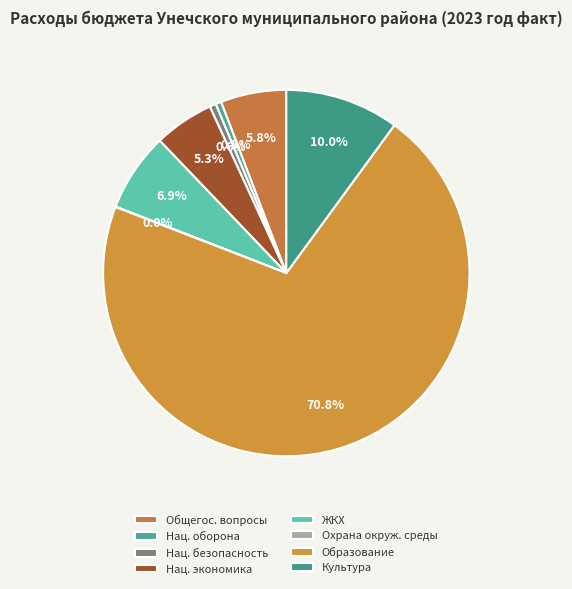

Which slice is the smallest?

Охрана окружающей среды